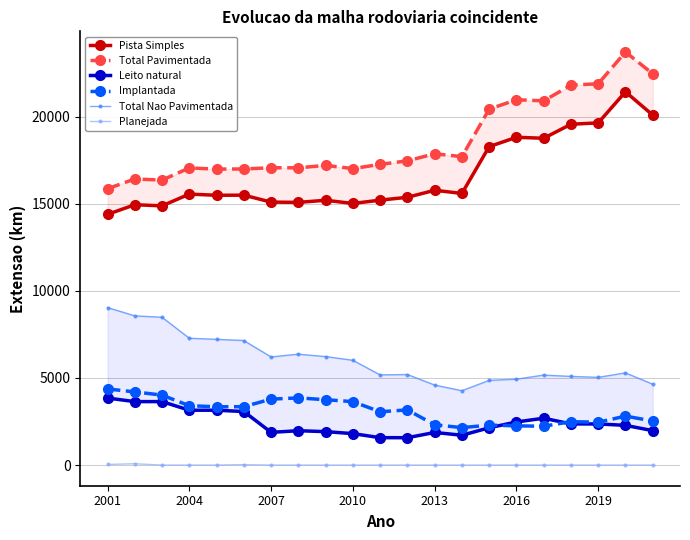

True or false: Planejada and Implantada intersect in this chart.

False